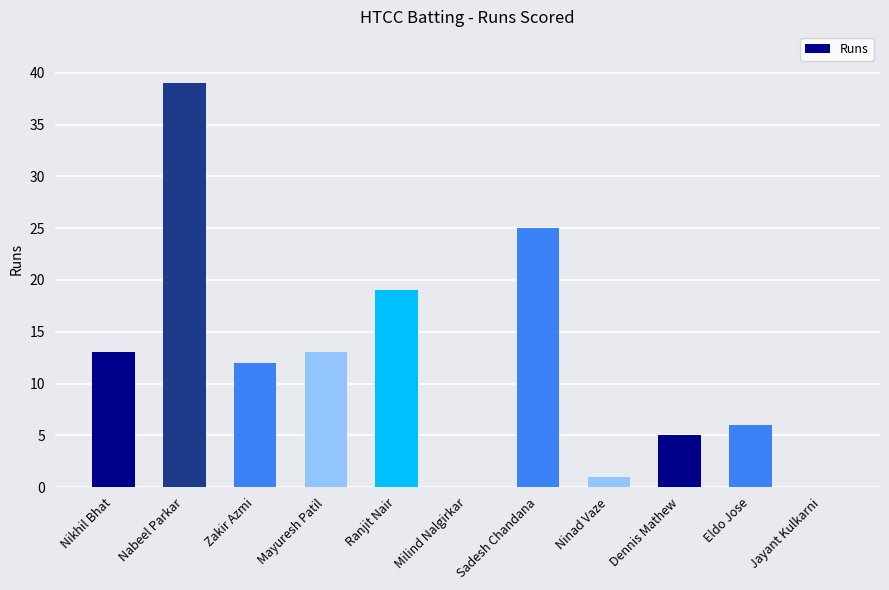

What is the greatest value displayed?

39